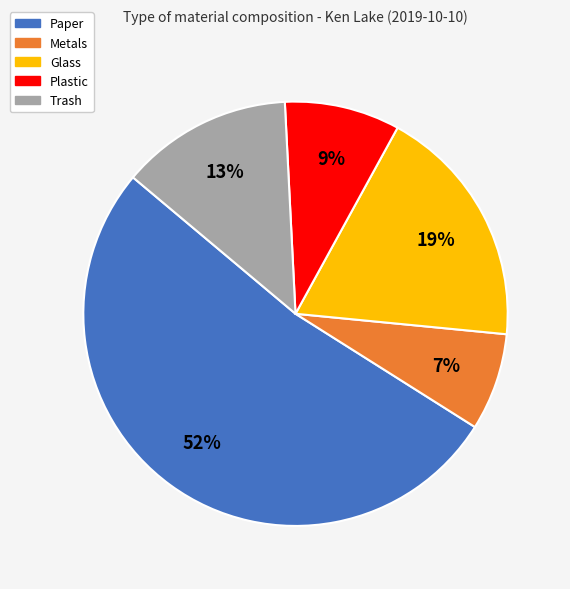

To the nearest percent, what percentage of the pie is Trash?

13%